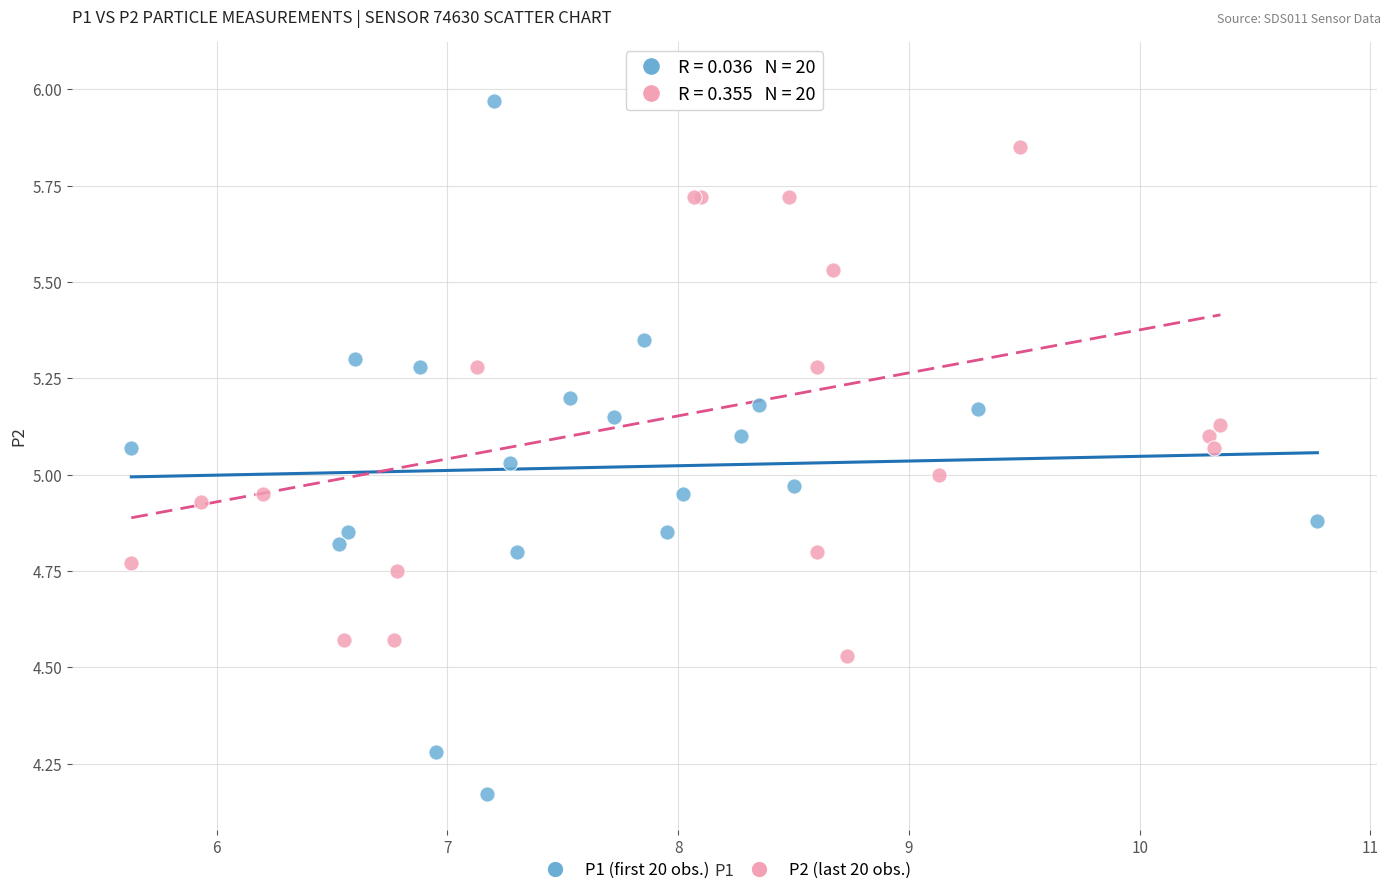

Which series contains the highest Y value?

P2 (last 20 obs.)